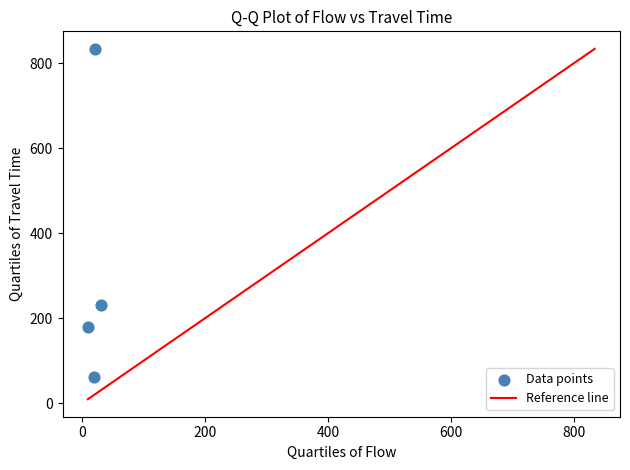

What is the average X value?

20